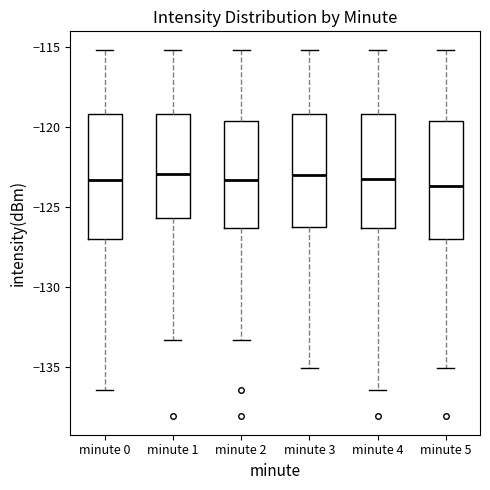

Reading left to right, transcribe this box plot: for each box, give where its median line is, the range the box spans, and where its two whiskers end, as read against the y-axis. The values are not printed on the chart, so give them approximately, as read against the axis.

minute 0: median -123.5, box -127.0 to -119.0, whiskers -136.5 to -115.0
minute 1: median -123.0, box -125.5 to -119.0, whiskers -133.5 to -115.0
minute 2: median -123.5, box -126.5 to -119.5, whiskers -133.5 to -115.0
minute 3: median -123.0, box -126.0 to -119.0, whiskers -135.0 to -115.0
minute 4: median -123.5, box -126.5 to -119.0, whiskers -136.5 to -115.0
minute 5: median -123.5, box -127.0 to -119.5, whiskers -135.0 to -115.0